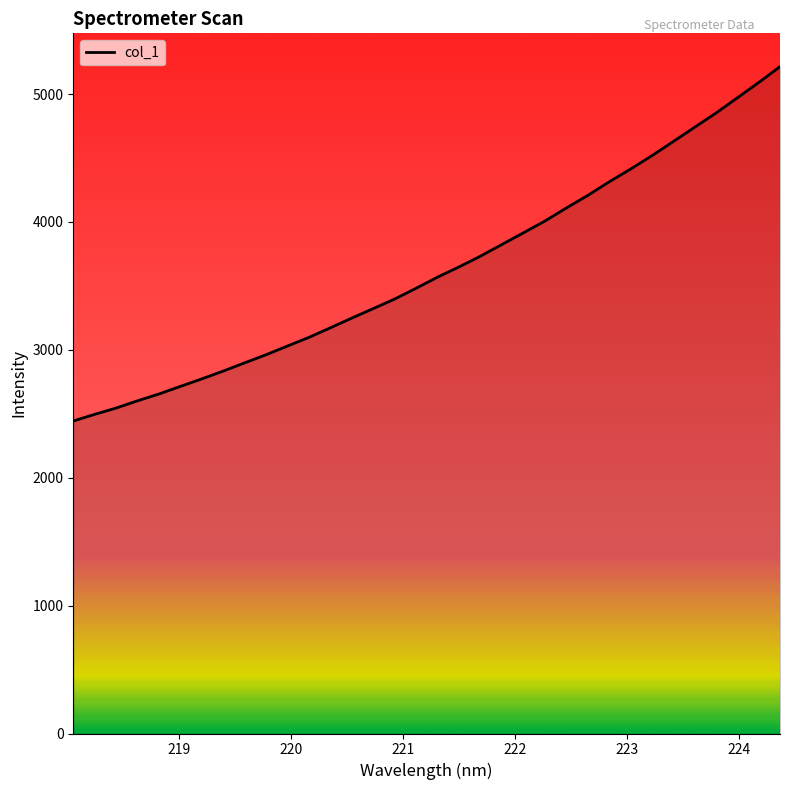

What is the difference between the maximum and minimum values?

2771.2